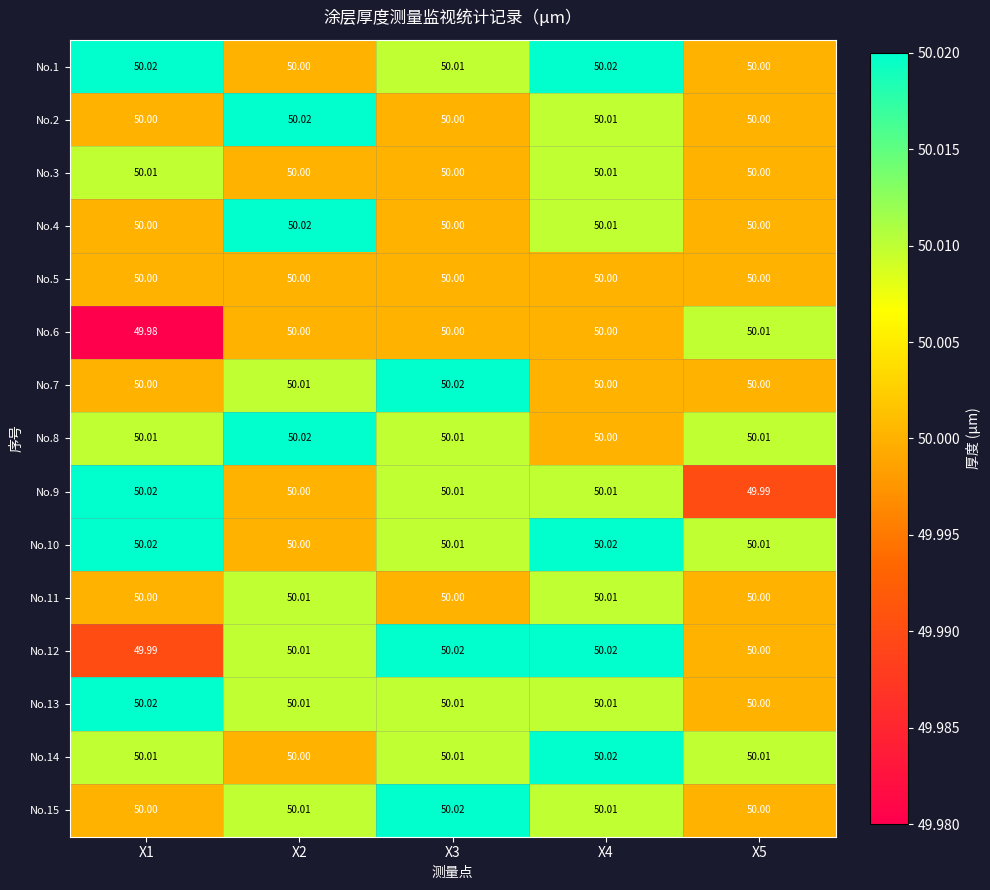

How many data points does each series have?

5